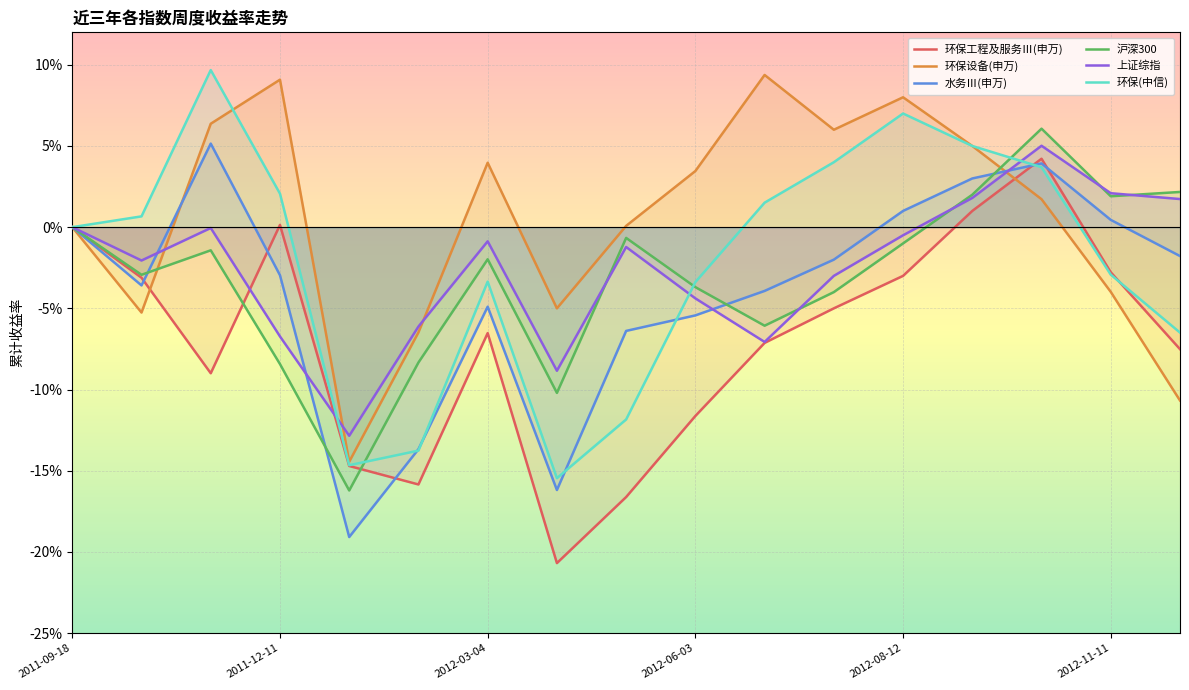

Which category has the highest value in the 上证综指 series?

2012-10-14